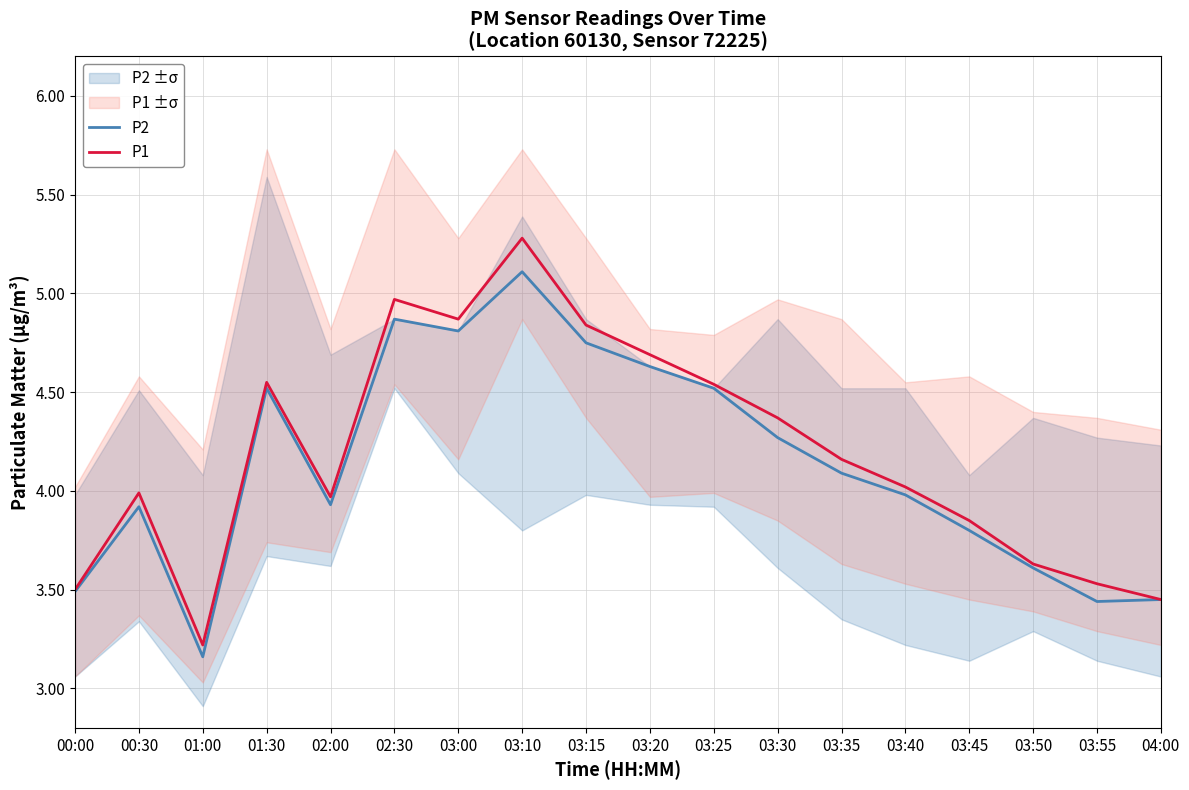

At 03:20, list the series in order from largest to smallest.

P1, P2